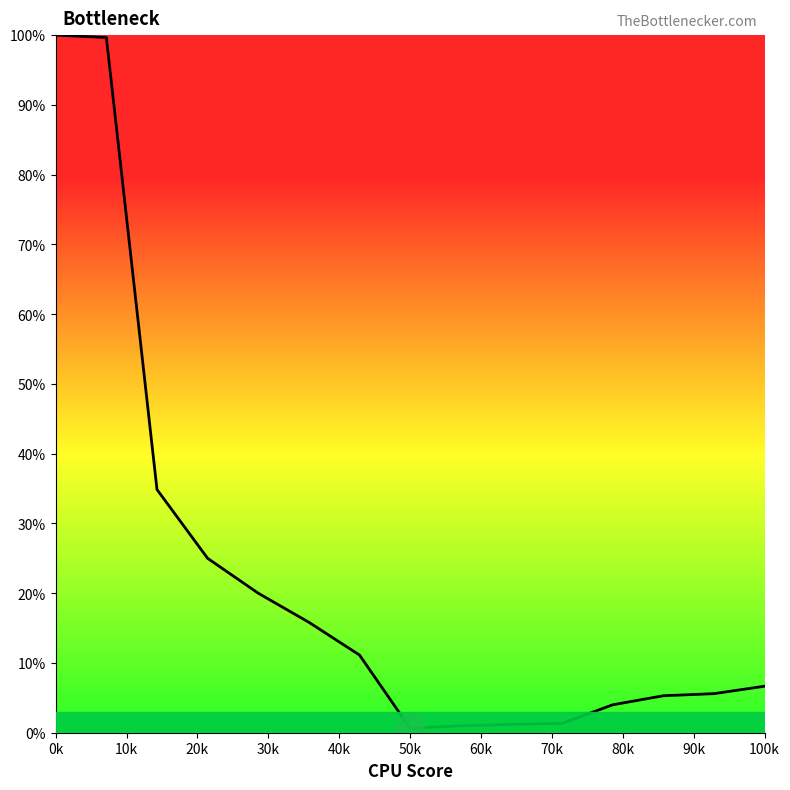

What is the maximum value shown in the chart?

100.0